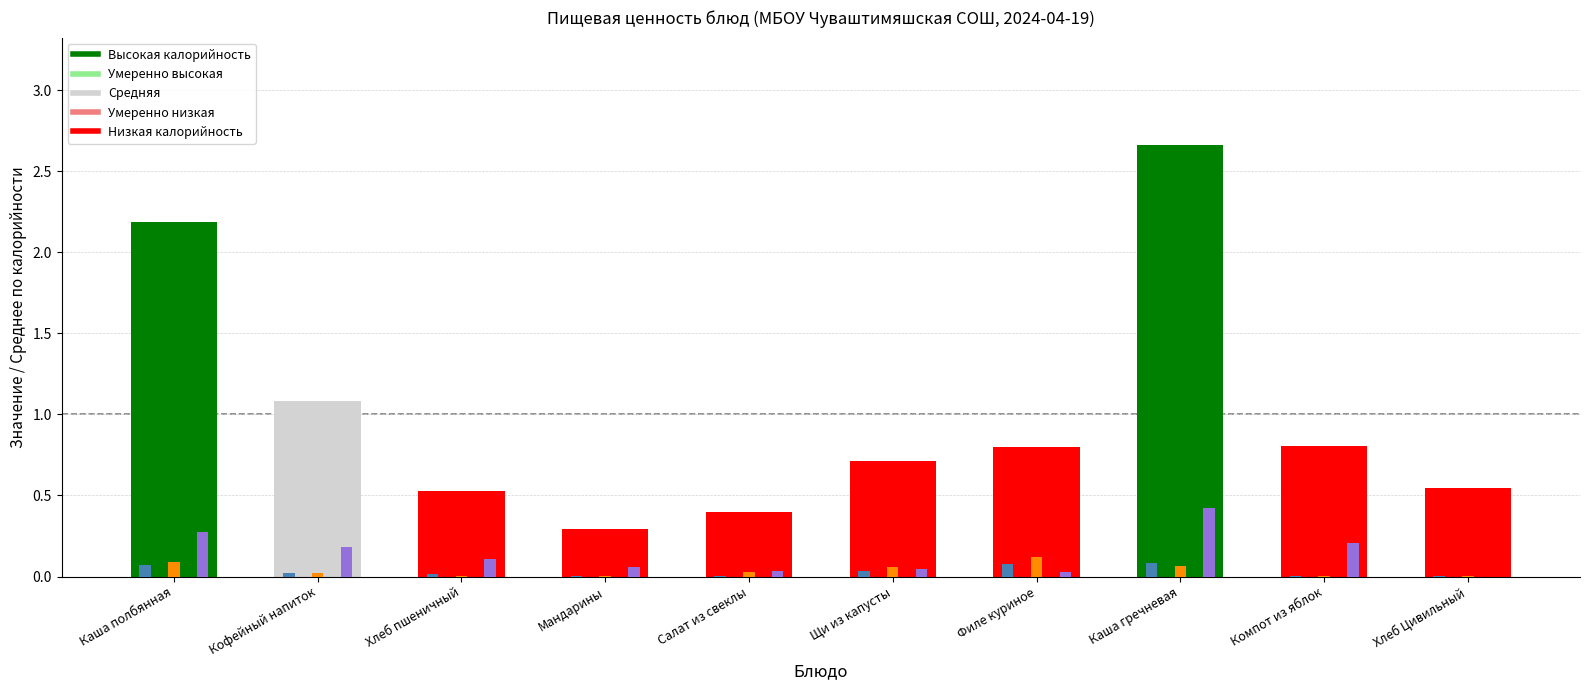

At which category is the sum across all series the highest?

Каша гречневая